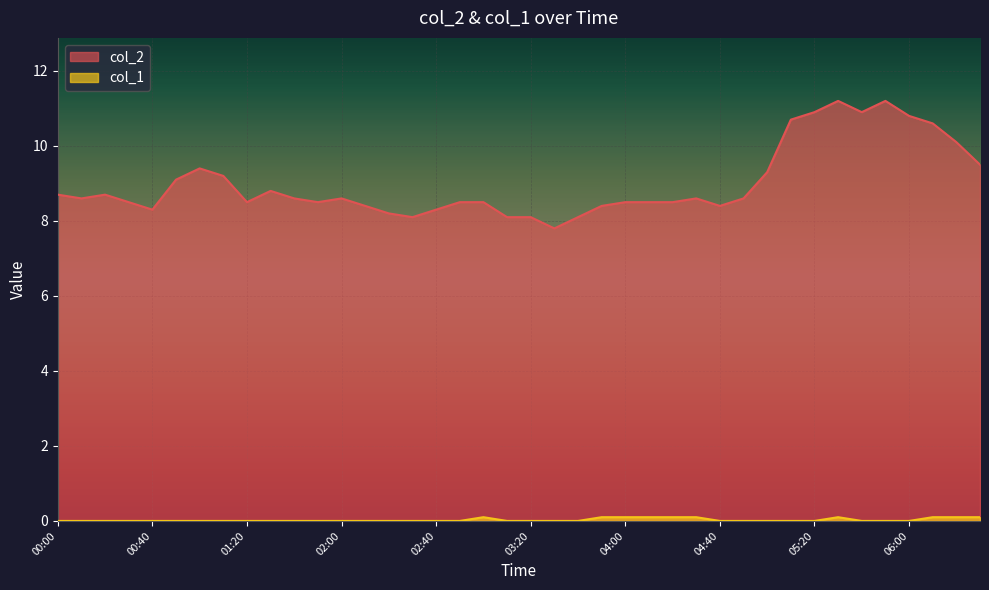

Rank the series by their average value, from highest to lowest.

col_2, col_1